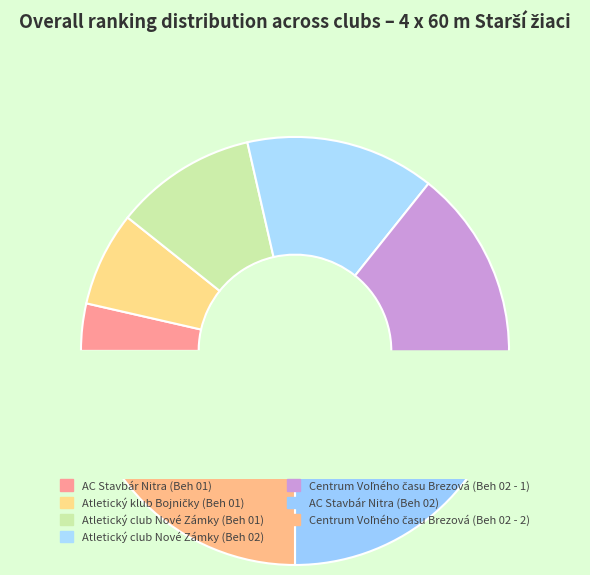

Is Atletický klub Bojničky (Beh 01) the majority of the pie?

No